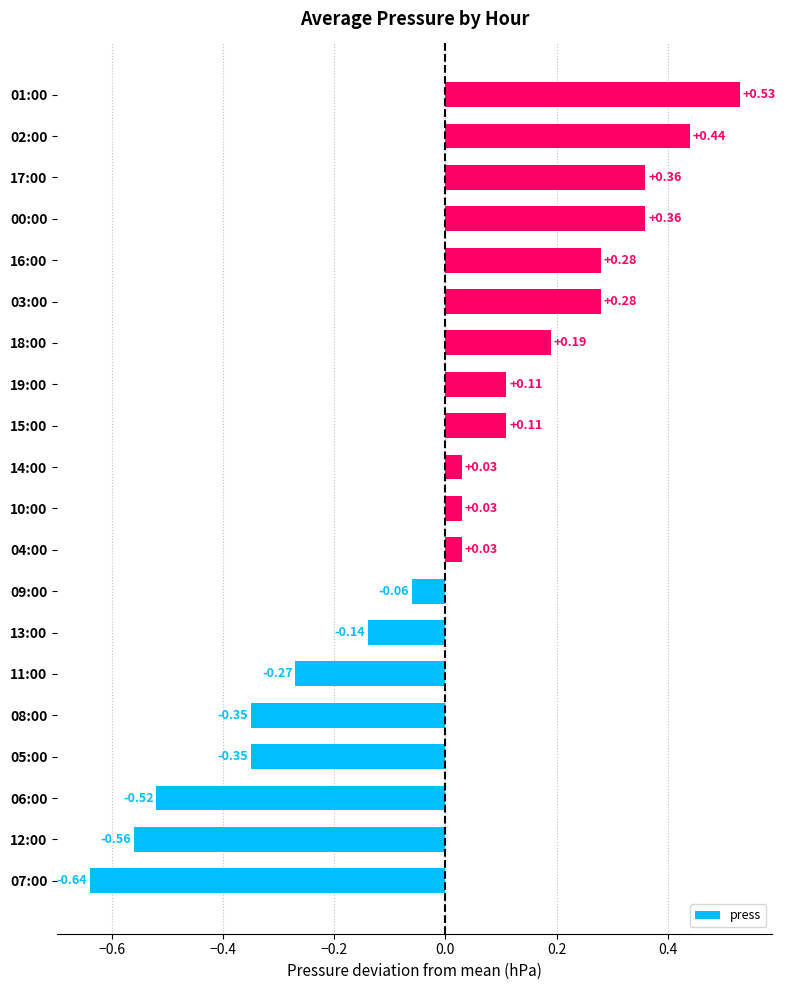

What is the difference between the maximum and minimum values?

1.2